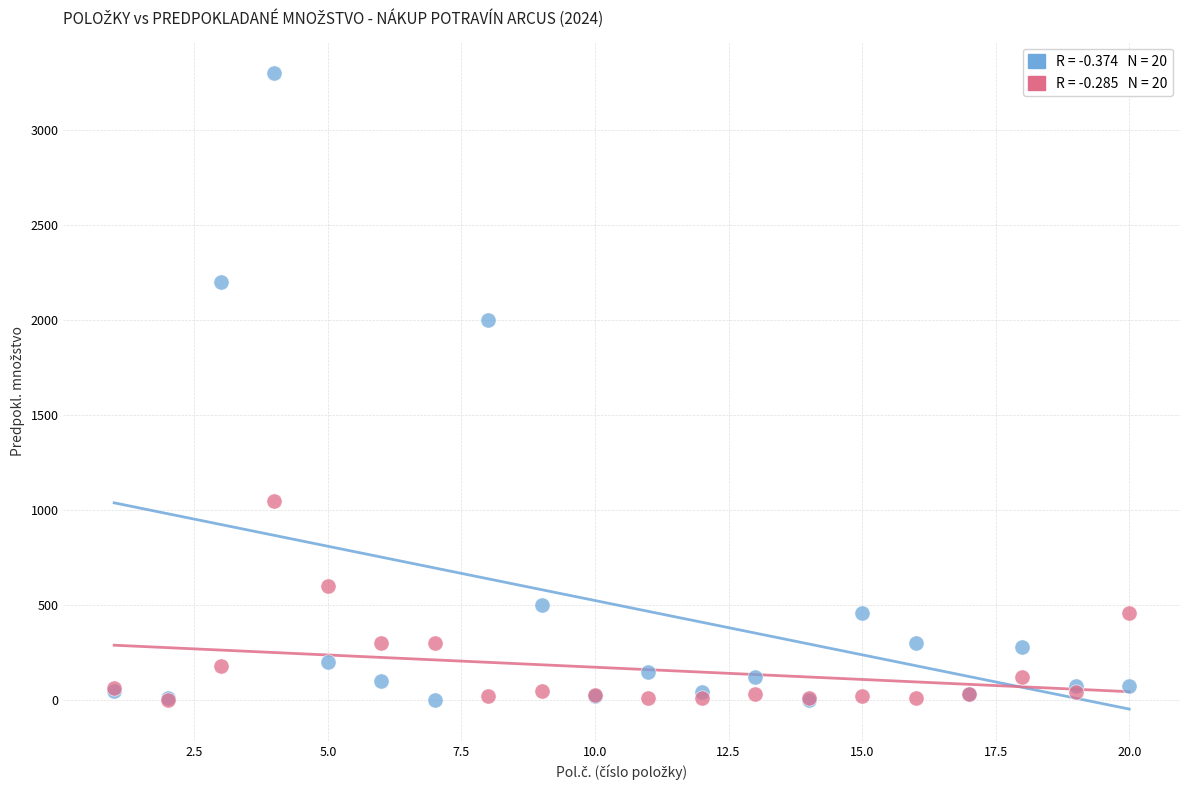

Across all series, what Y value is closest to 1650?

2000